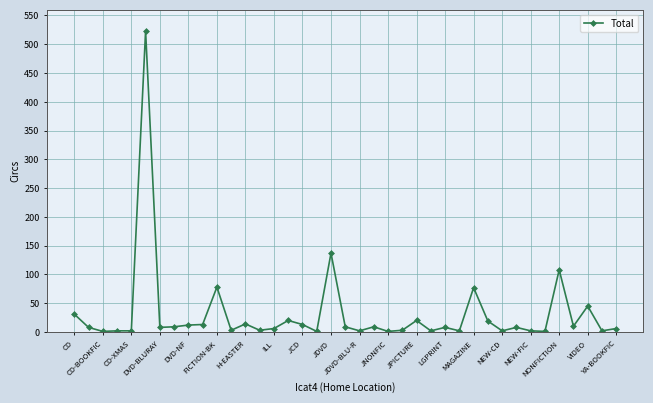

True or false: there are more than 2 points higher than both neighbors.

True